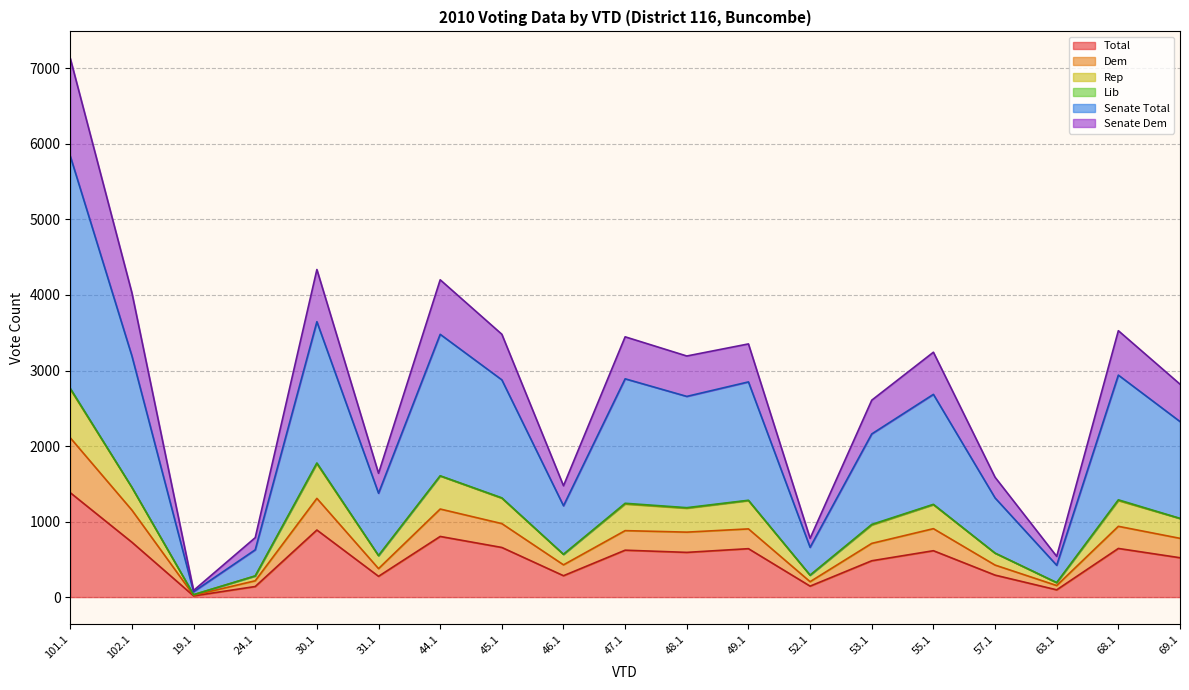

The value of Total at 101.1 is 556. True or false?

False